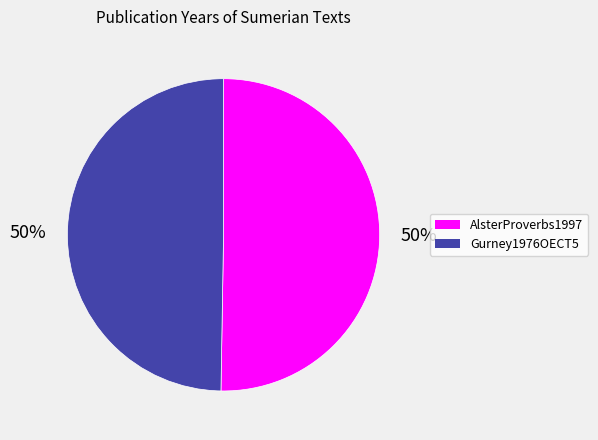

Combined, do AlsterProverbs1997 and Gurney1976OECT5 account for over 50%?

Yes